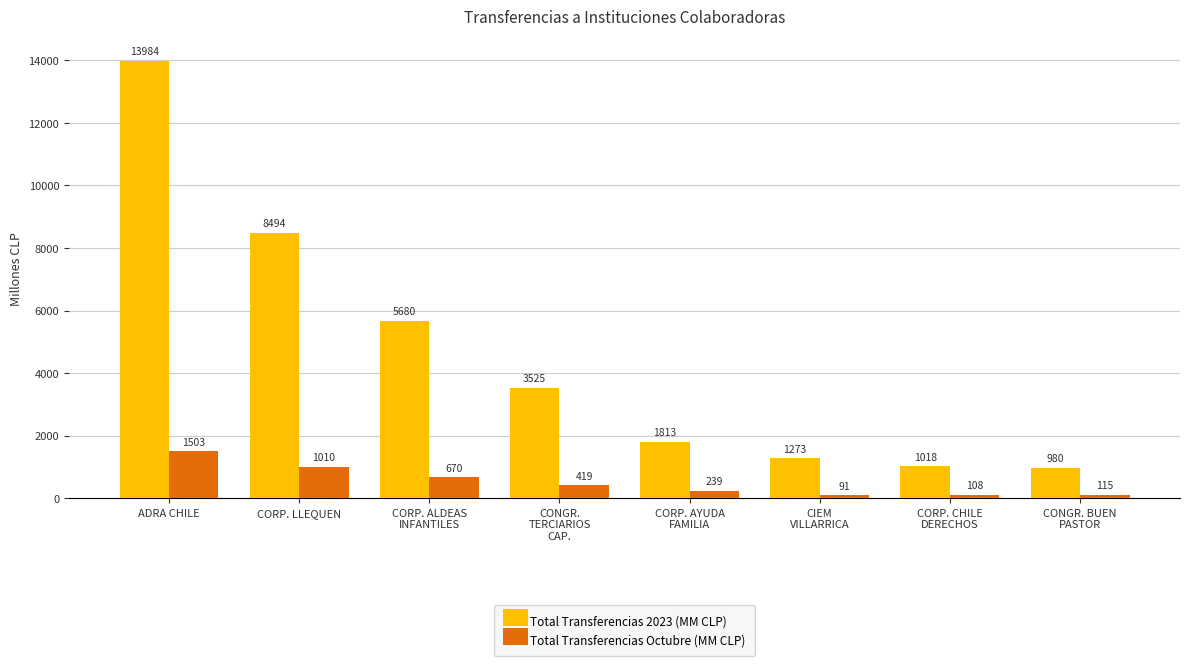

What value does the Total Transferencias 2023 (MM CLP) series have at CORP. LLEQUEN?

8494.1